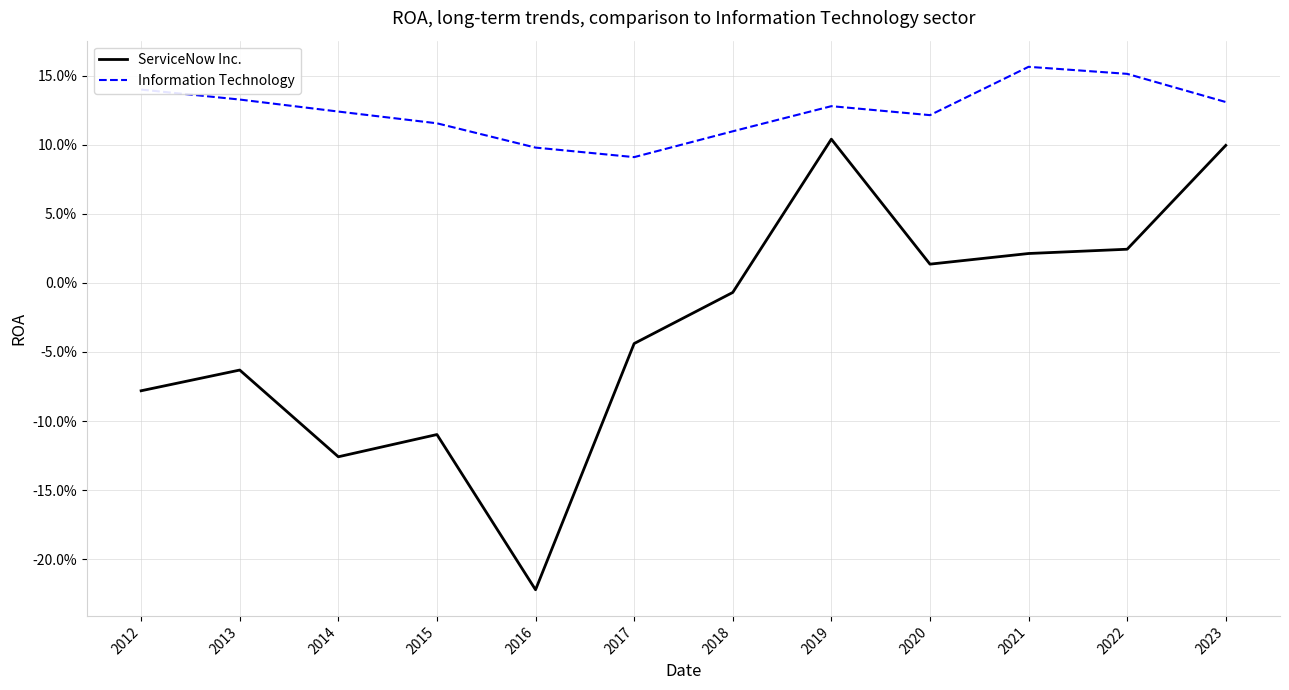

At how many categories does at least one series exceed 0?

12